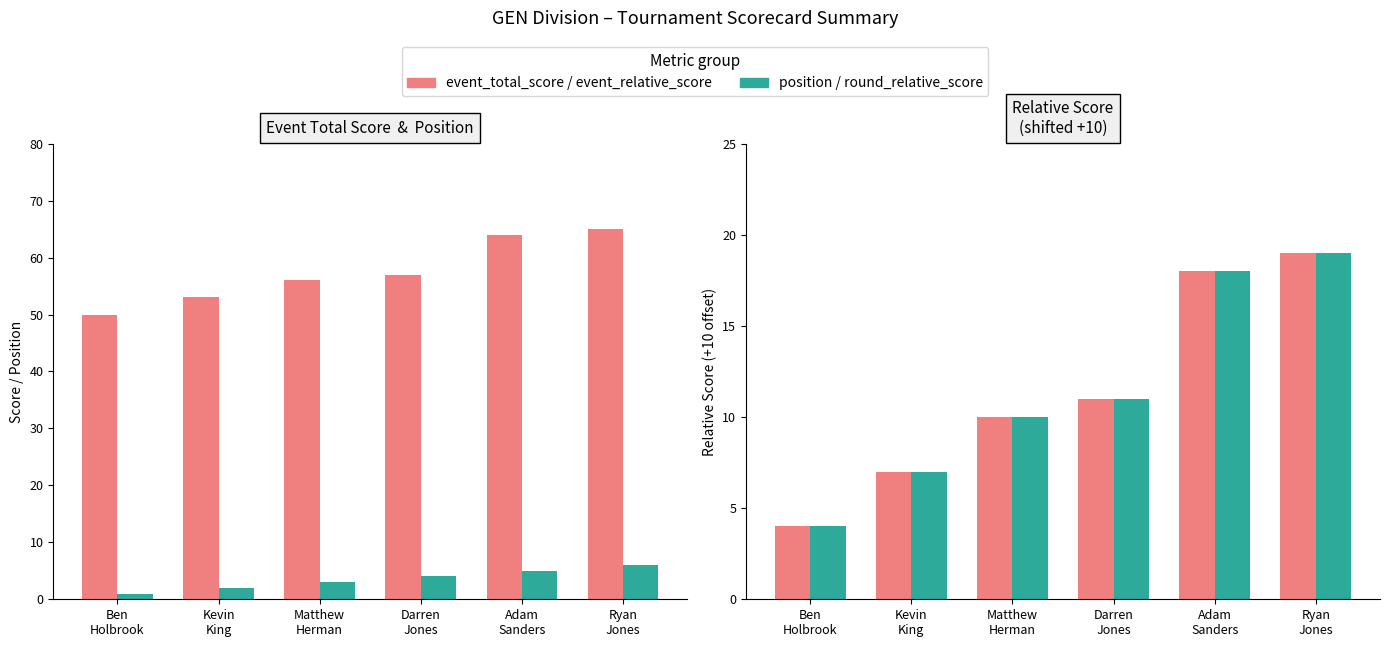

What is the difference between the event_relative_score values at Ben
Holbrook and Adam
Sanders?

14